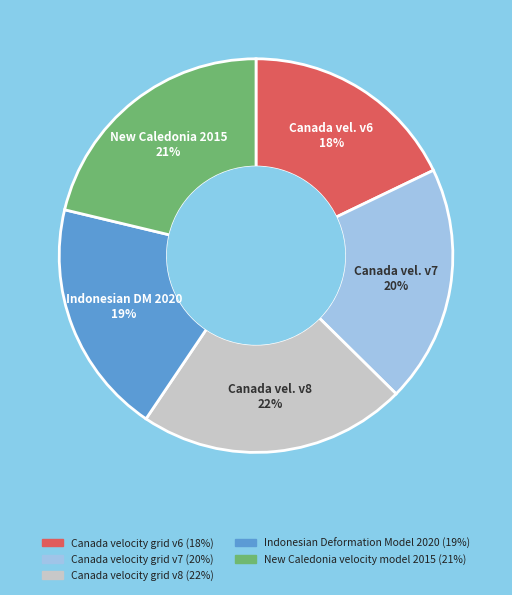

Between Canada velocity grid v6 and Canada velocity grid v8, which is larger?

Canada velocity grid v8